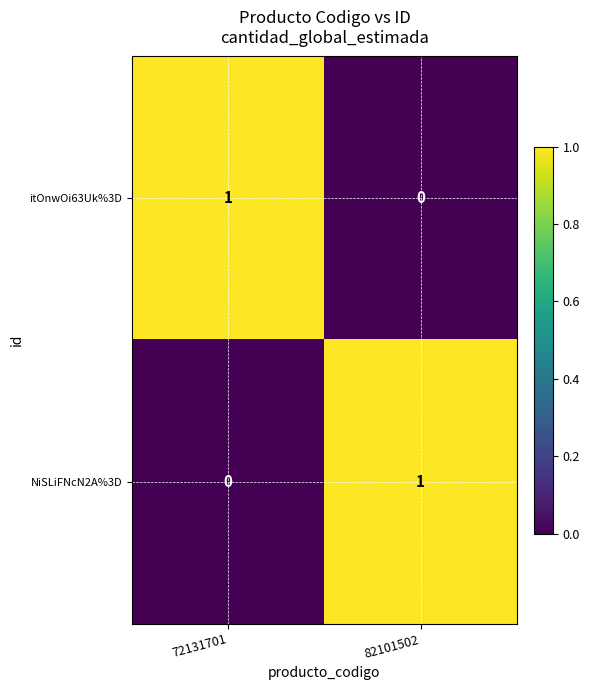

How many positive values does the NiSLiFNcN2A%3D series have?

1